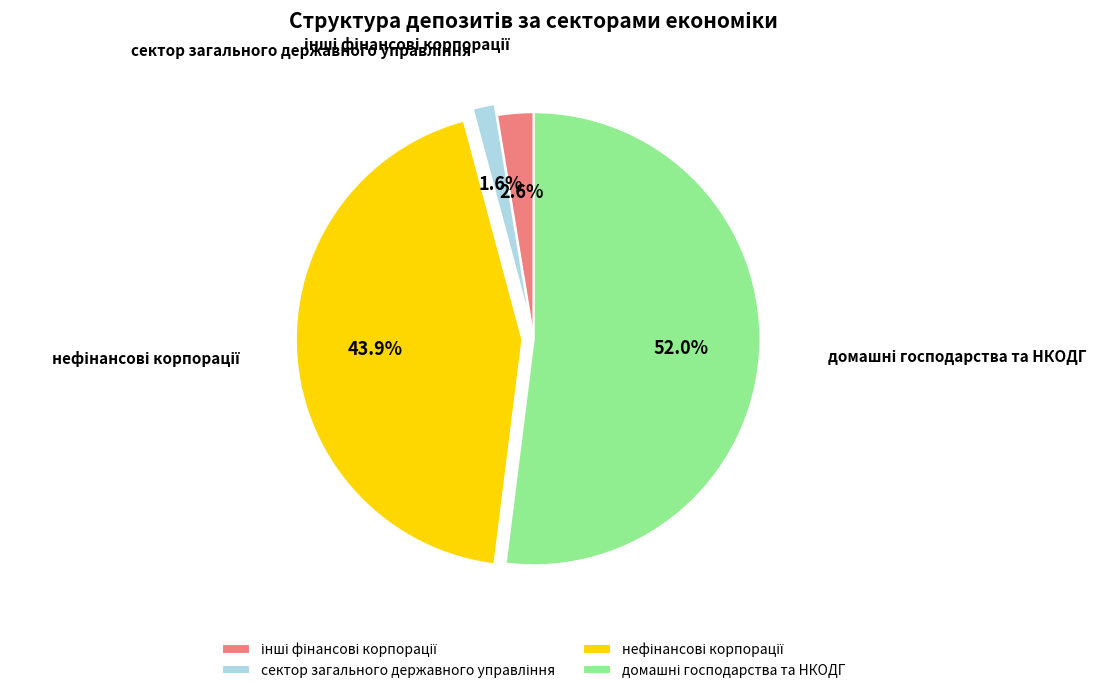

Is there a majority slice in this chart?

Yes